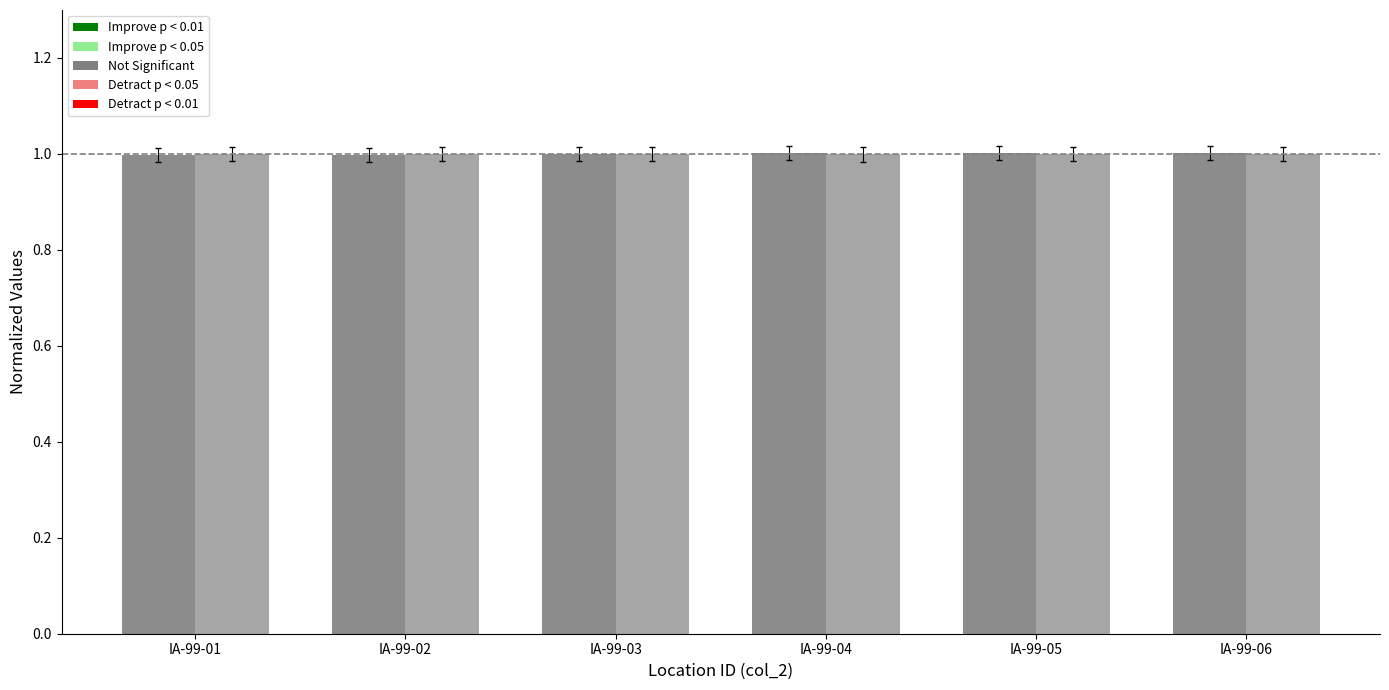

Which has a higher value, IA-99-01 or IA-99-06?

IA-99-06